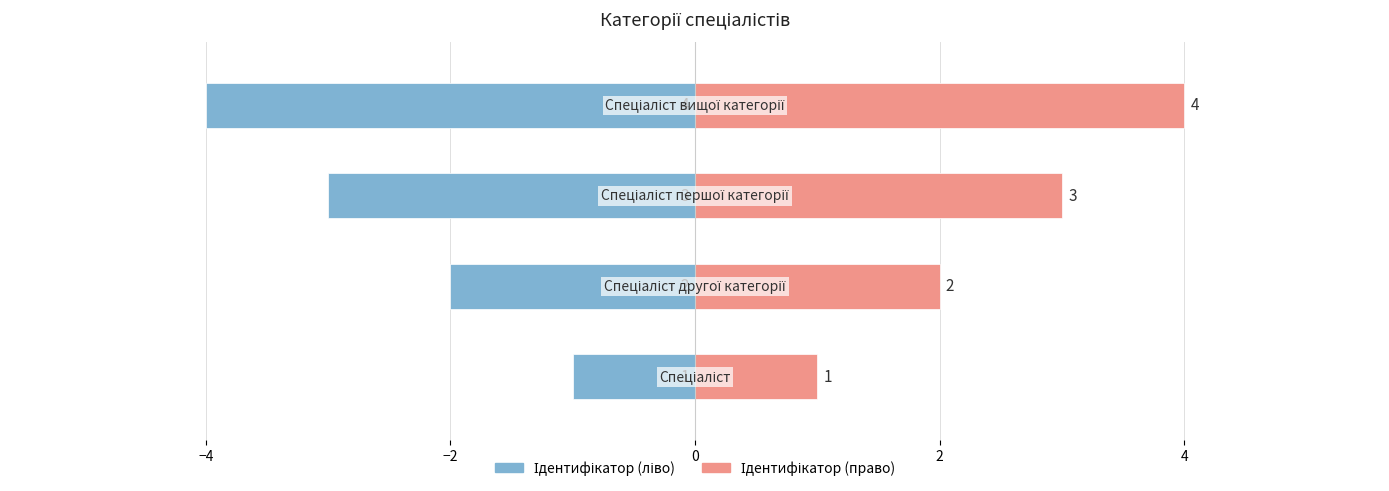

What is the difference between the second highest and second lowest values in the Ідентифікатор (ліво) series?

1